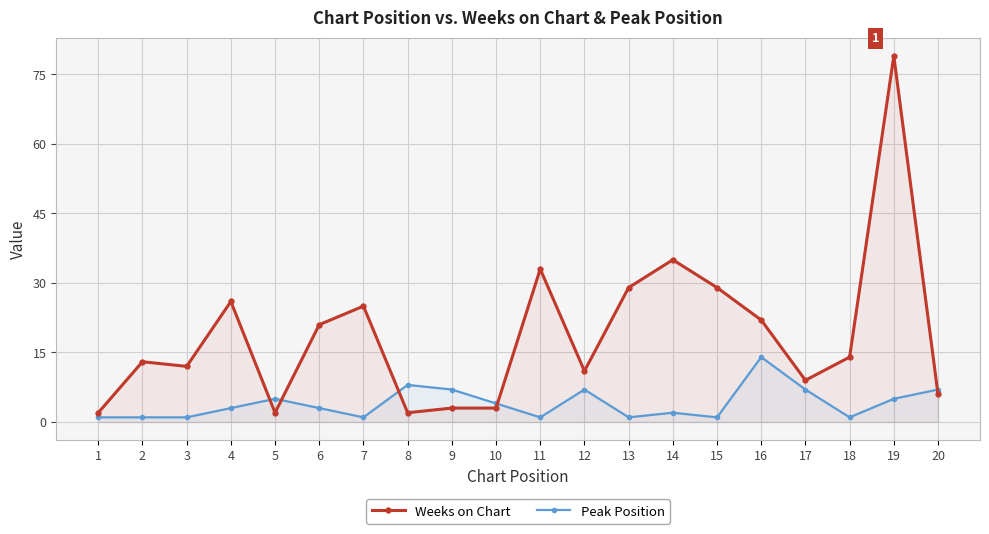

True or false: Peak Position has more than 2 interior local peaks.

True